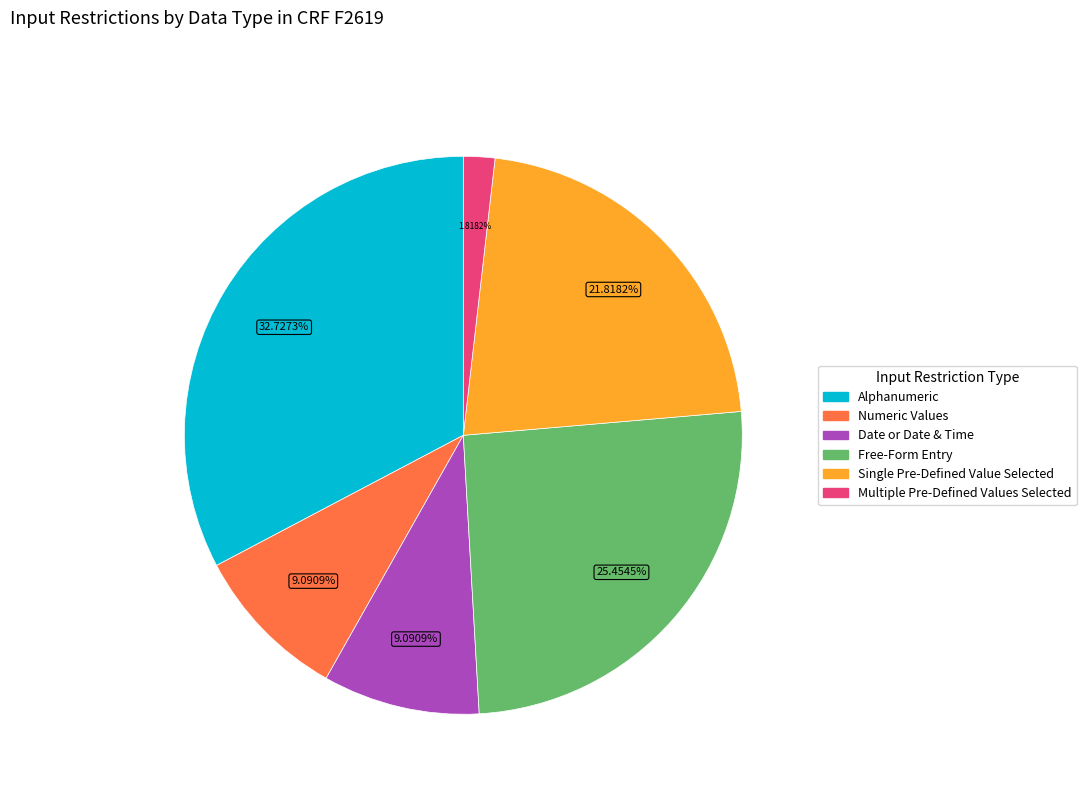

How many segments does this pie chart have?

6